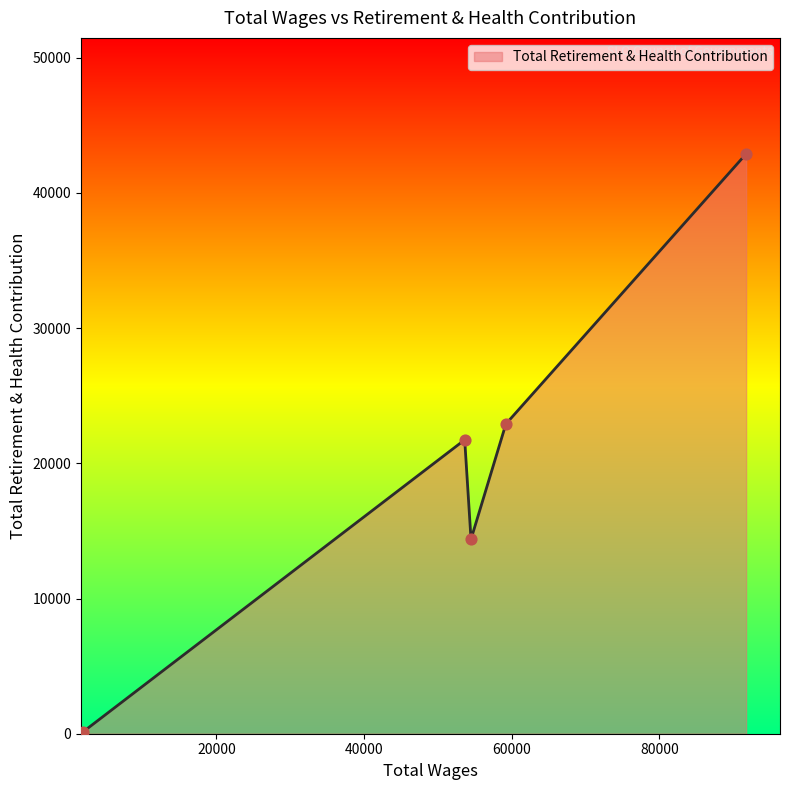

How many interior local peaks (higher than both neighbors) does the data have?

1